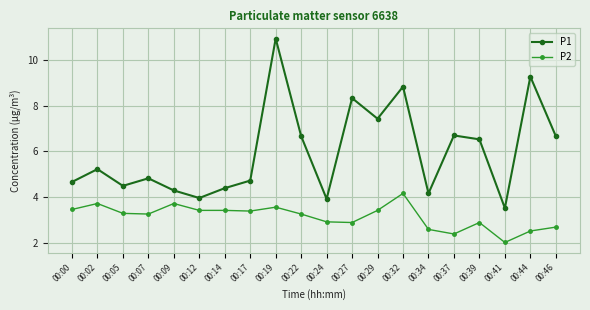

What is the total value across all series at 00:24?

6.9